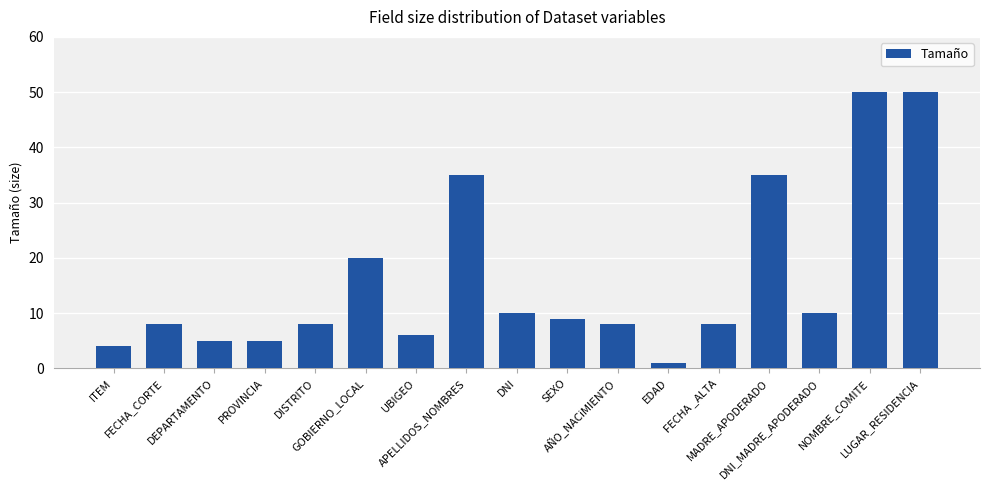

What is the average value?

16